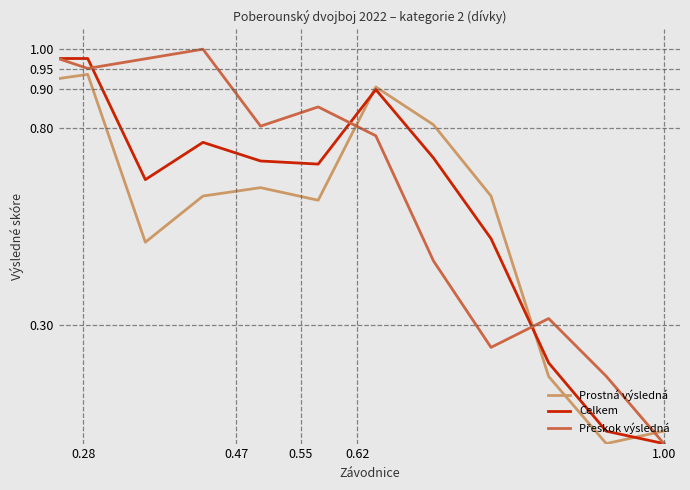

How many positive values does the Celkem series have?

14